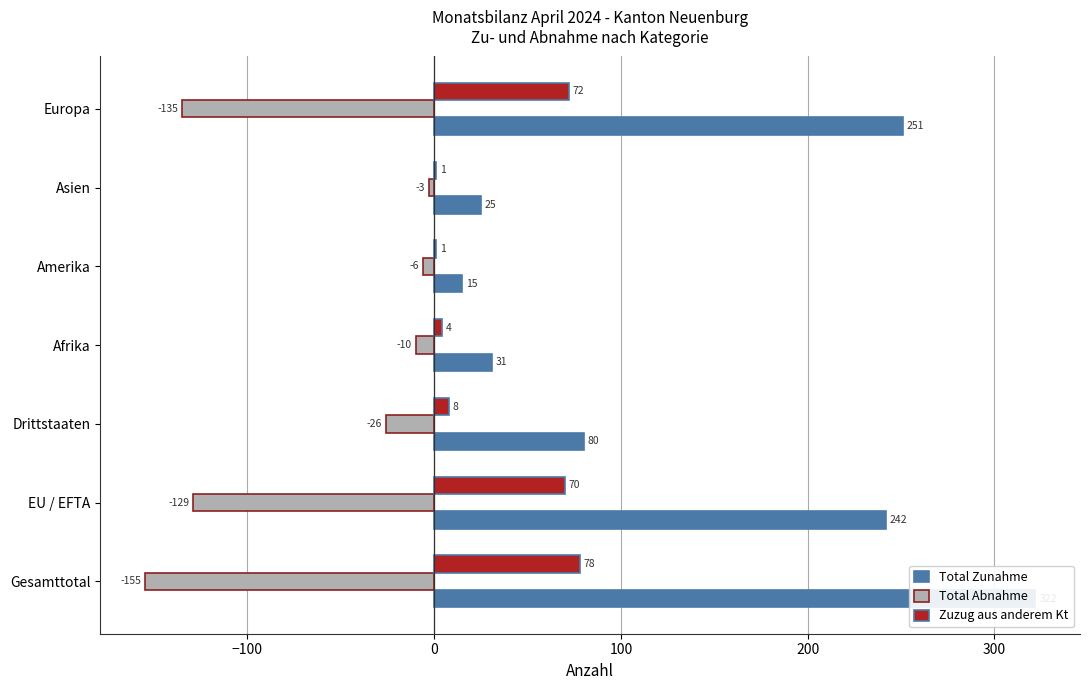

List the series in order of their overall mean, lowest first.

Total Abnahme, Zuzug aus anderem Kt, Total Zunahme